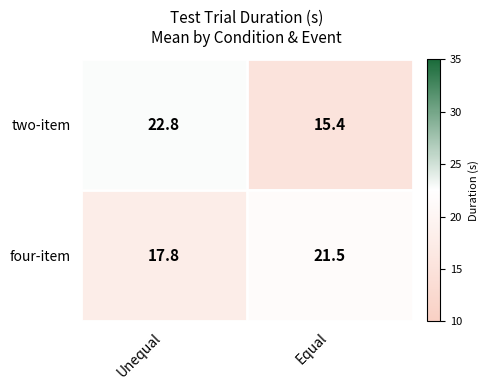

Reading left to right, list all the values displayed in this chart.

two-item: Unequal=22.8	Equal=15.4
four-item: Unequal=17.8	Equal=21.5